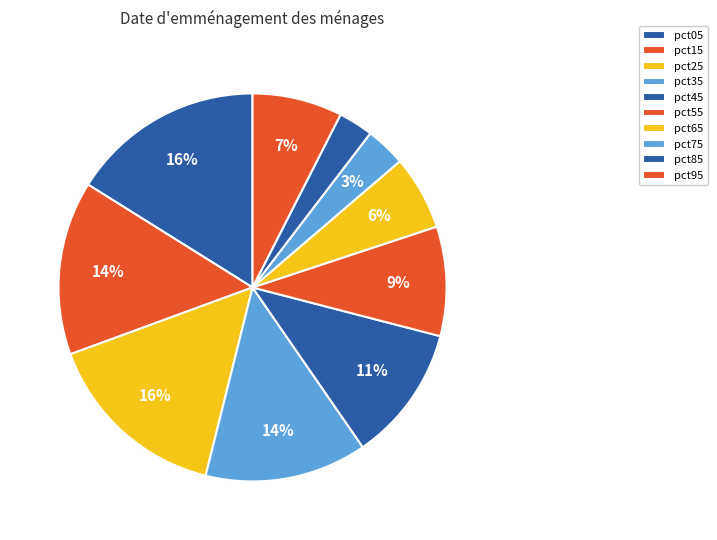

To the nearest percent, what portion does pct65 represent?

6%